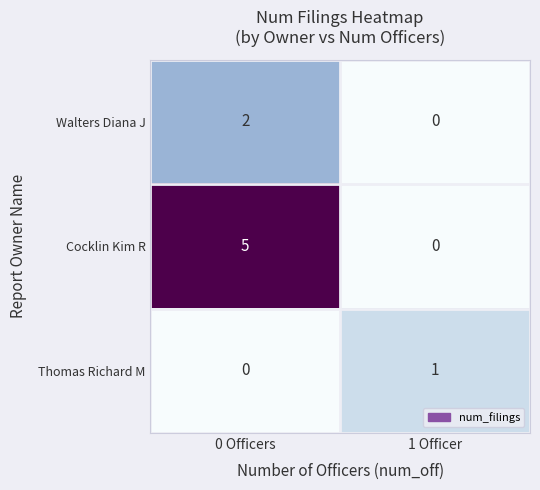

The Walters Diana J series shows 0 at 1 Officer. True or false?

True